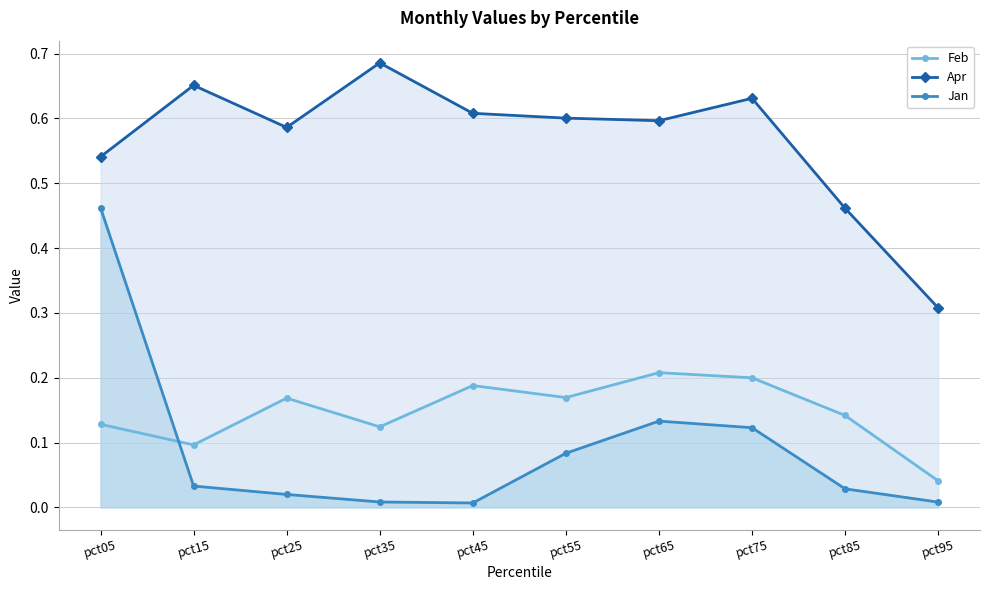

True or false: Apr and Feb cross at least once.

False